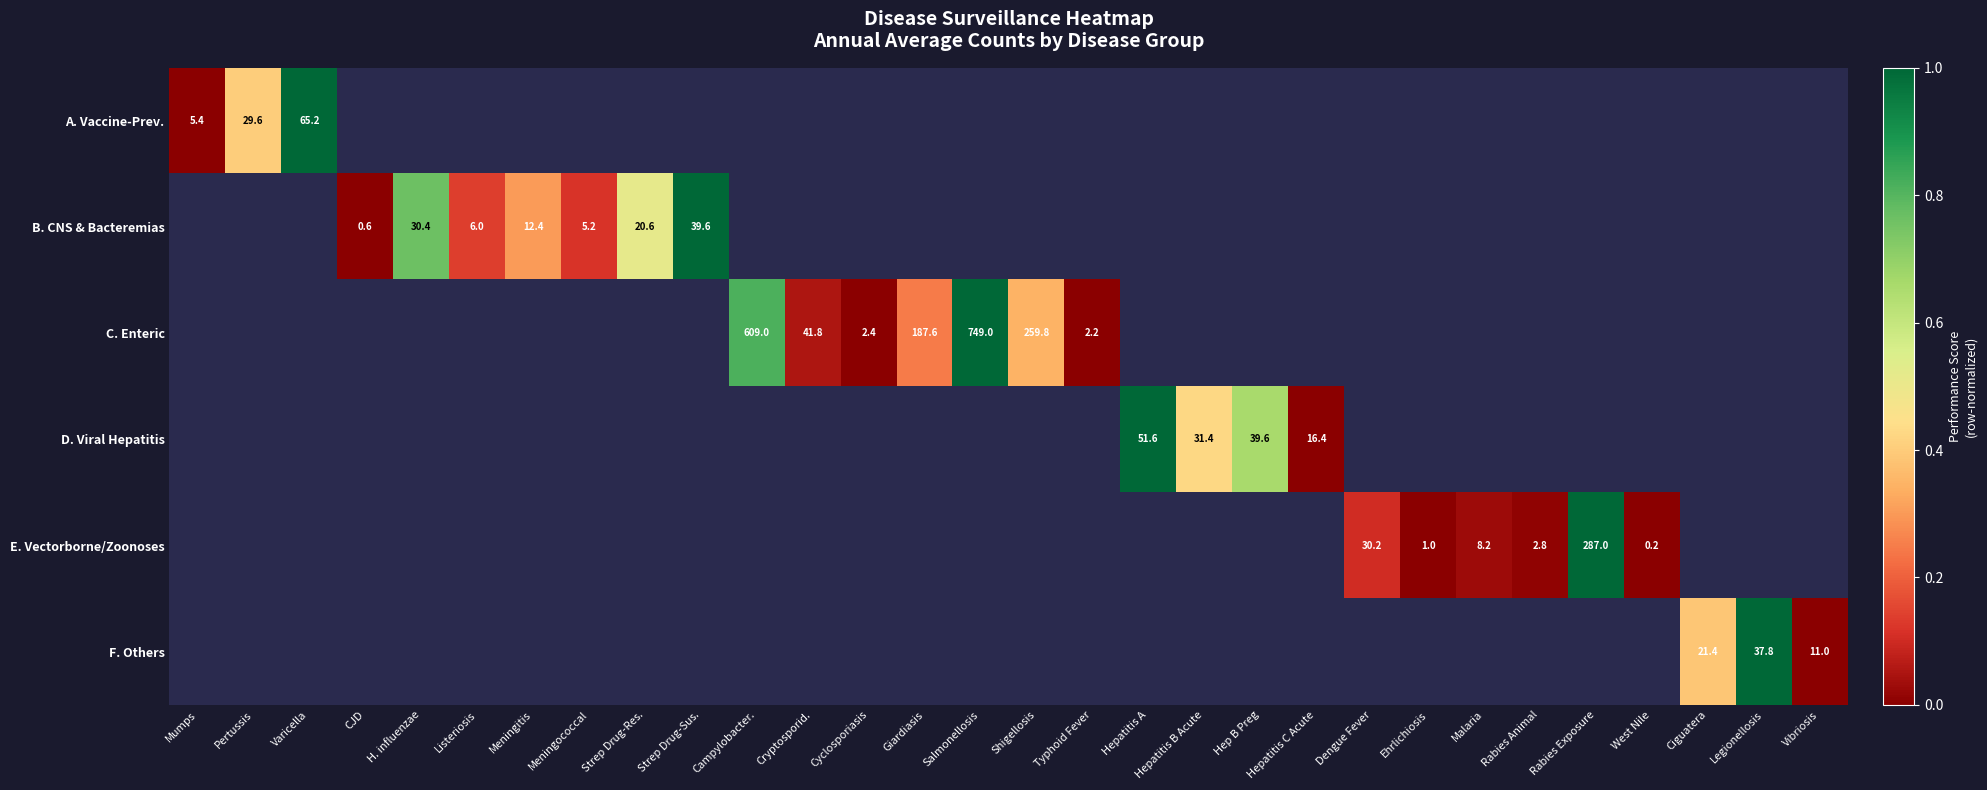

Count the number of categories in the chart.

30